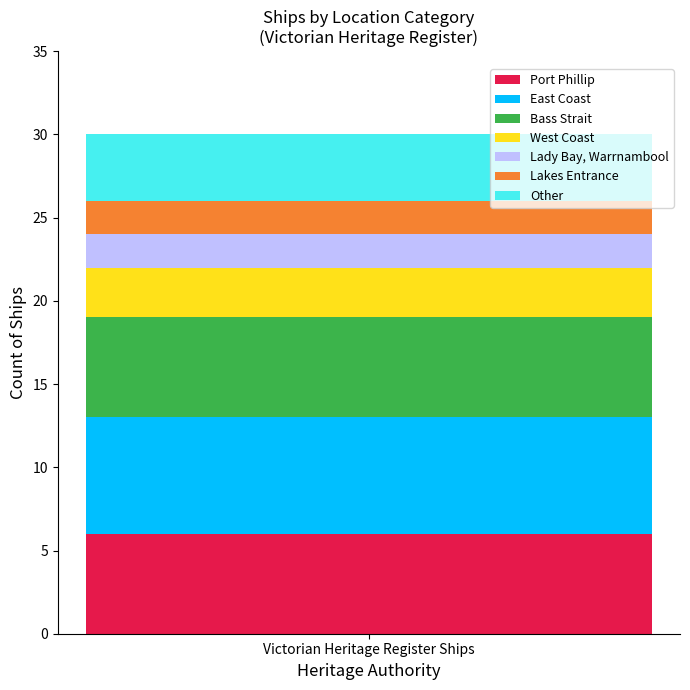

What is the maximum value for Port Phillip?

6